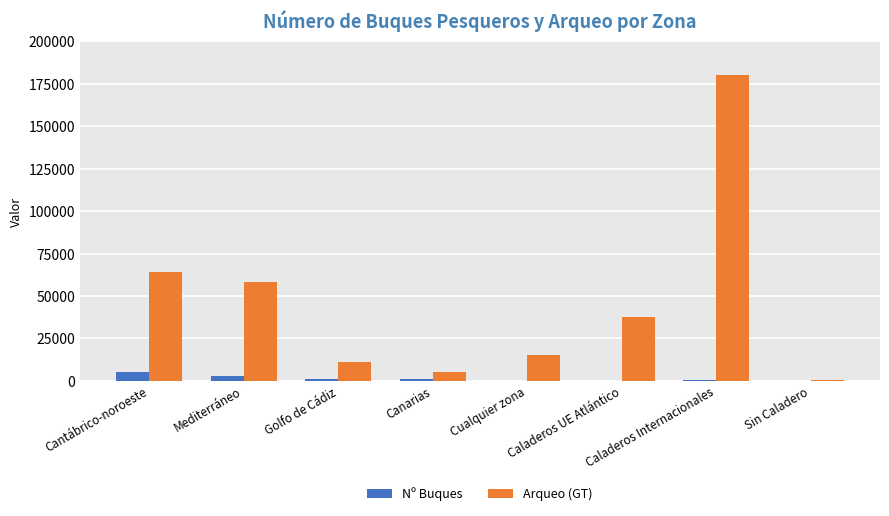

What is the maximum value for Nº Buques?

5059.0